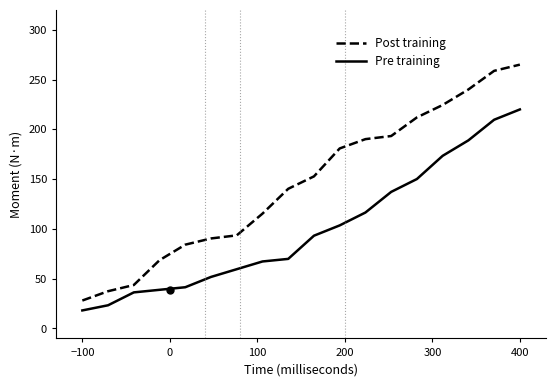

List the series in order of their peak value, lowest first.

Pre training, Post training